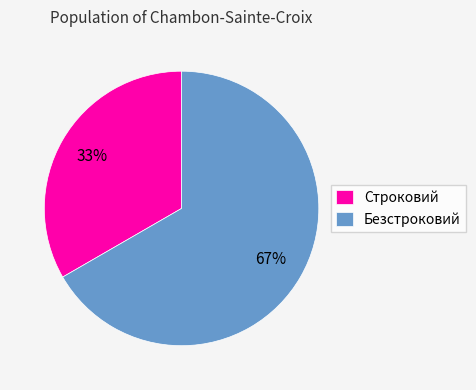

Do Безстроковий and Строковий together represent more than half of the pie?

Yes